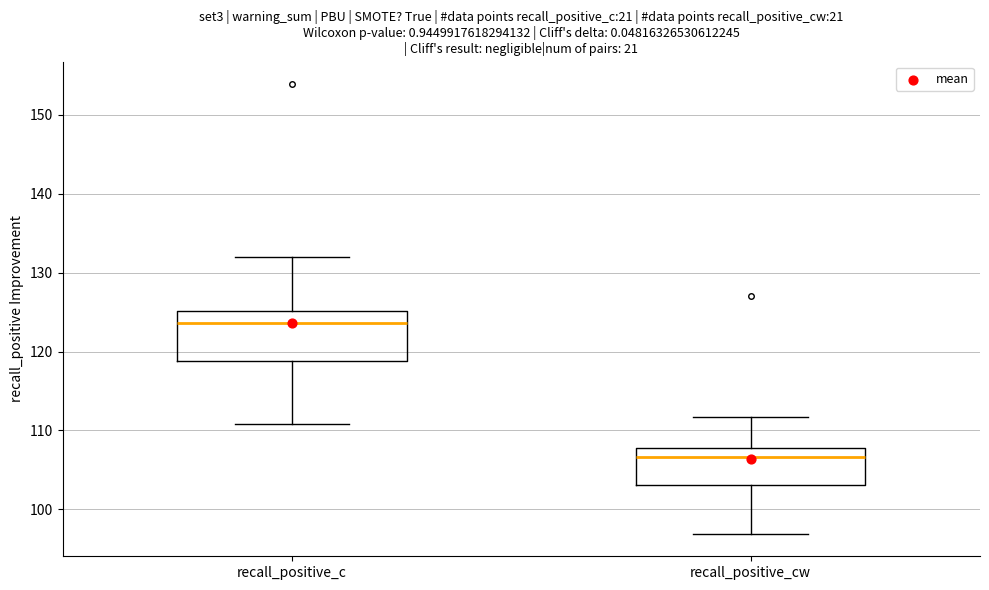

Reading left to right, transcribe this box plot: for each box, give where its median line is, the range the box spans, and where its two whiskers end, as read against the y-axis. The values are not printed on the chart, so give them approximately, as read against the axis.

recall_positive_c: median 124, box 119 to 125, whiskers 111 to 132
recall_positive_cw: median 107, box 103 to 108, whiskers 97 to 112